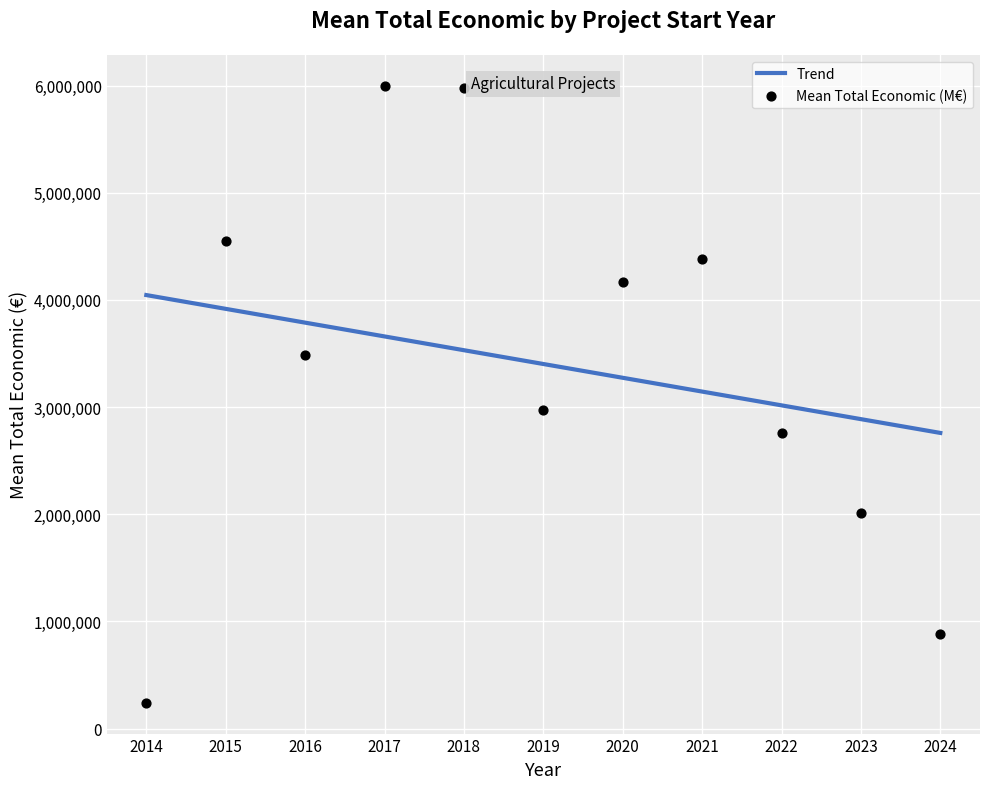

What is the lowest value of the Trend series?

2758957.3